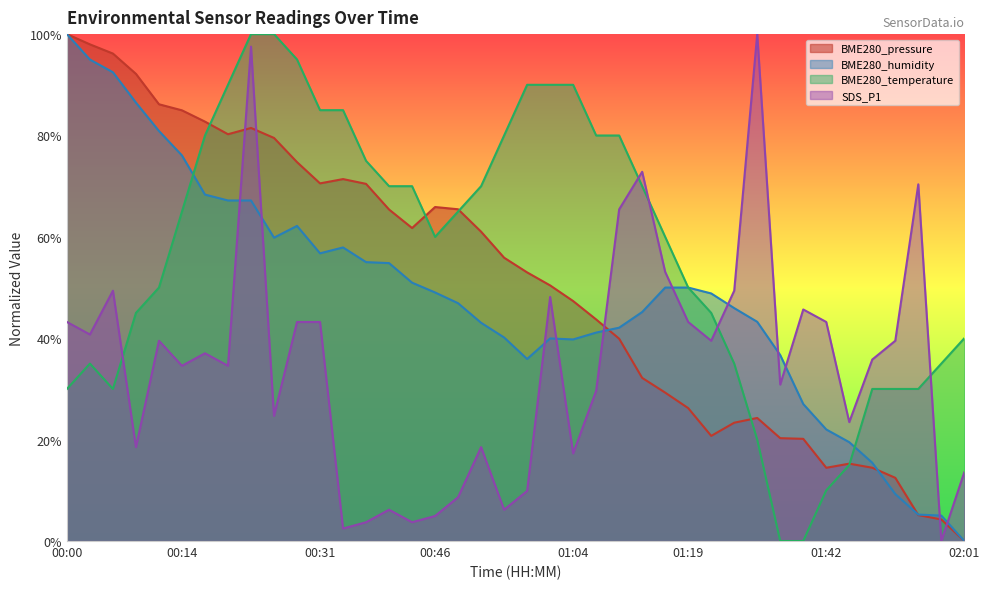

What are all the series names shown in the legend?

BME280_pressure, BME280_humidity, BME280_temperature, SDS_P1